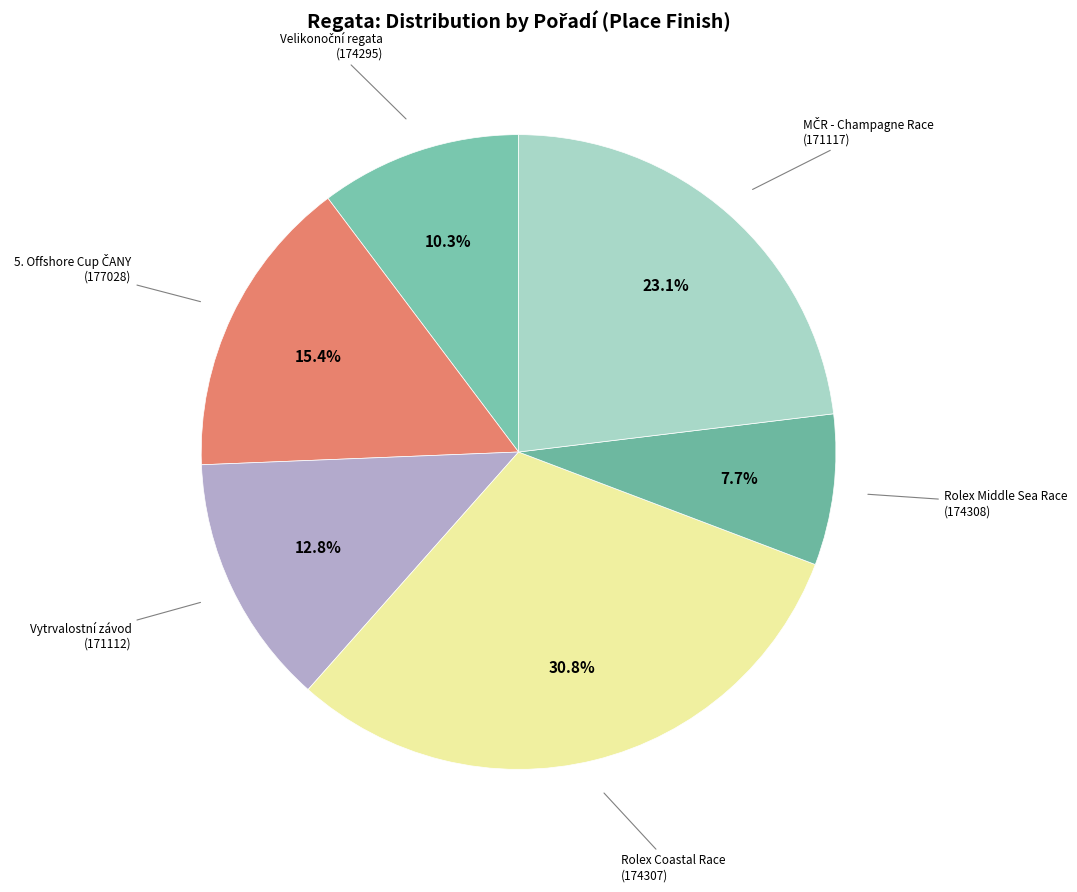

How many slices are in this pie chart?

6